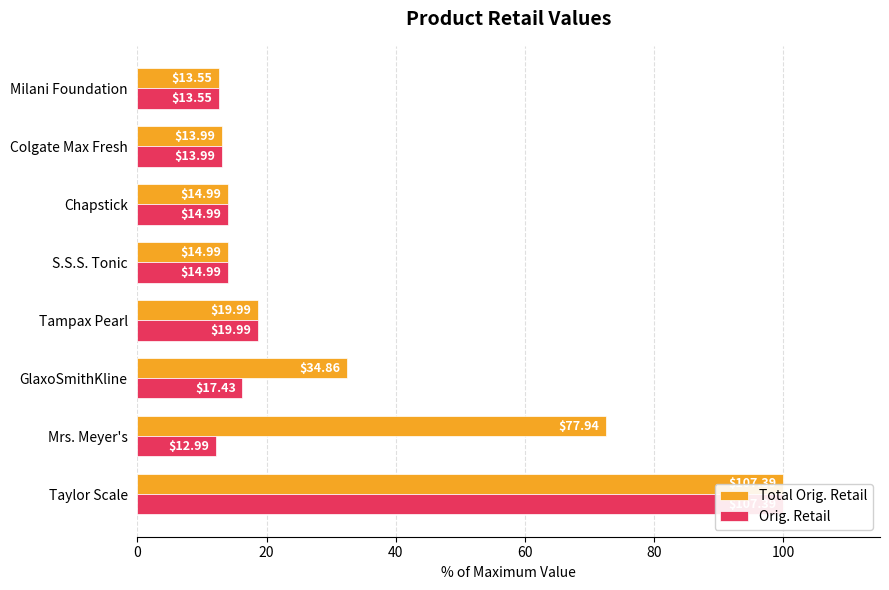

Is the value of Total Orig. Retail at GlaxoSmithKline greater than the value of Orig. Retail at Mrs. Meyer's?

Yes